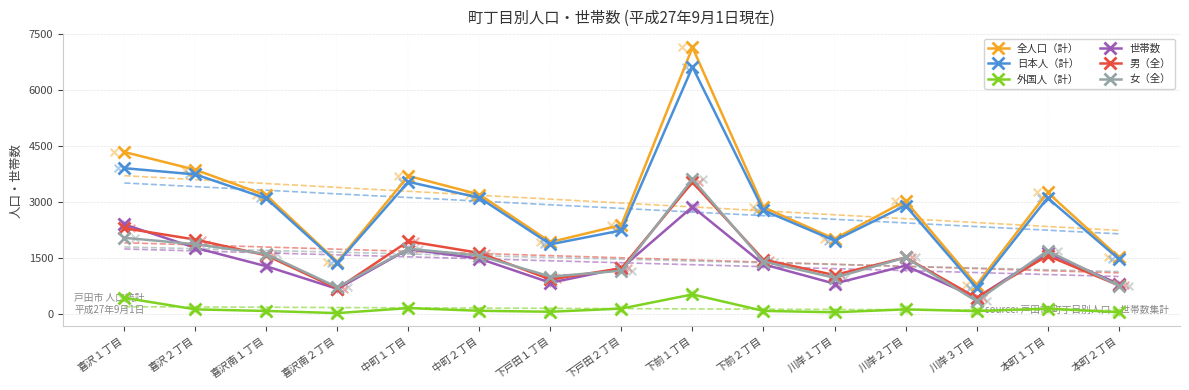

What are all the series names shown in the legend?

全人口（計）, 日本人（計）, 外国人（計）, 世帯数, 男（全）, 女（全）